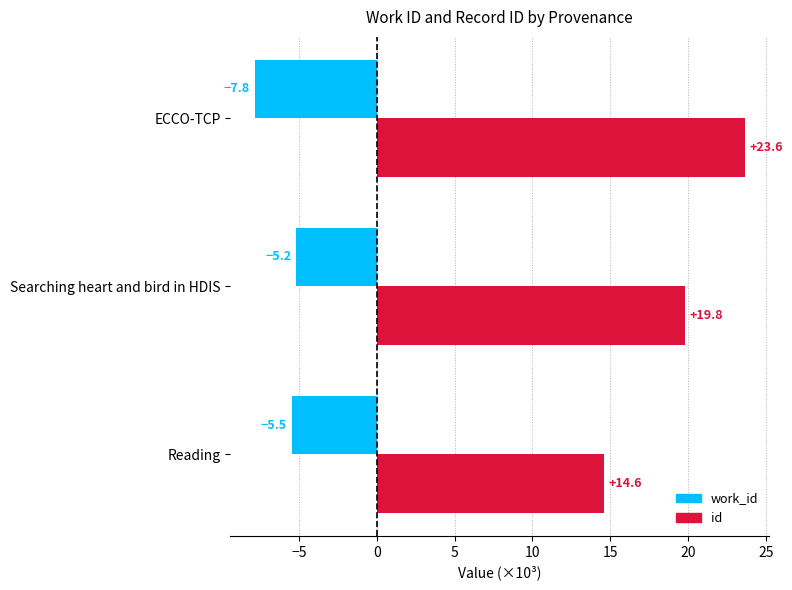

At how many categories does at least one series exceed 7?

3